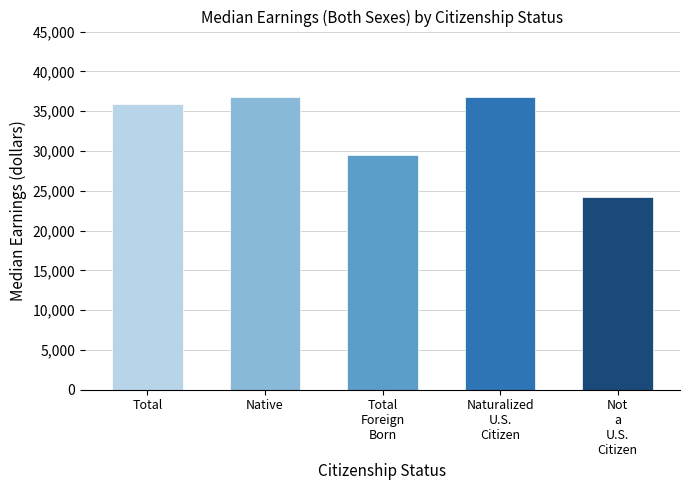

What is the label of the 5th bar from the right?

Total